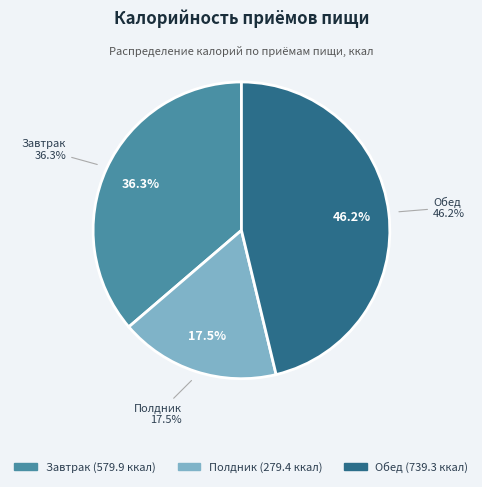

How much of the chart is everything except Завтрак?

63.7%